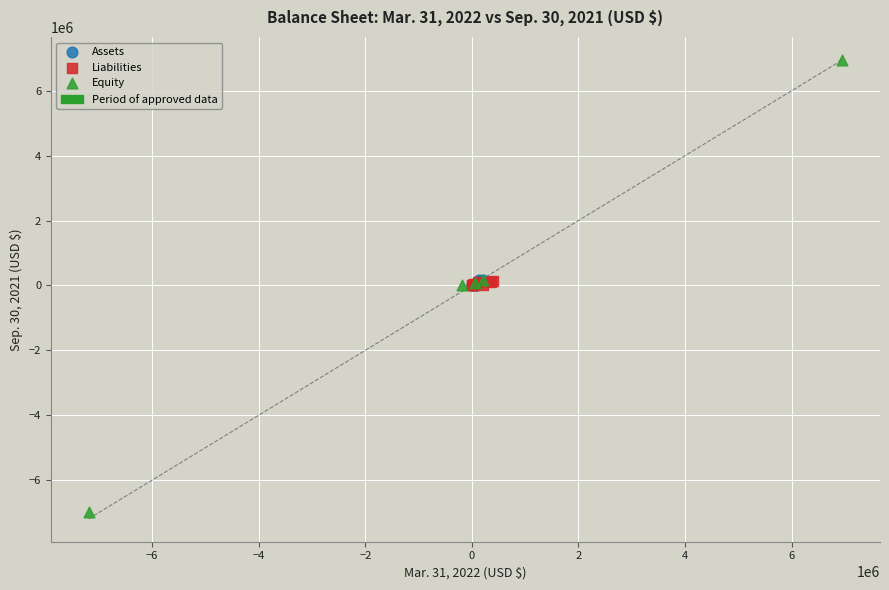

Which series contains the lowest Y value?

Equity